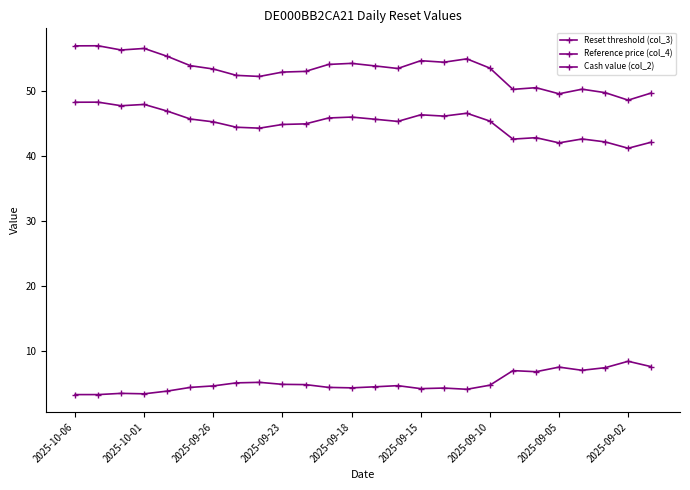

True or false: Cash value (col_2) and Reset threshold (col_3) cross at least once.

False